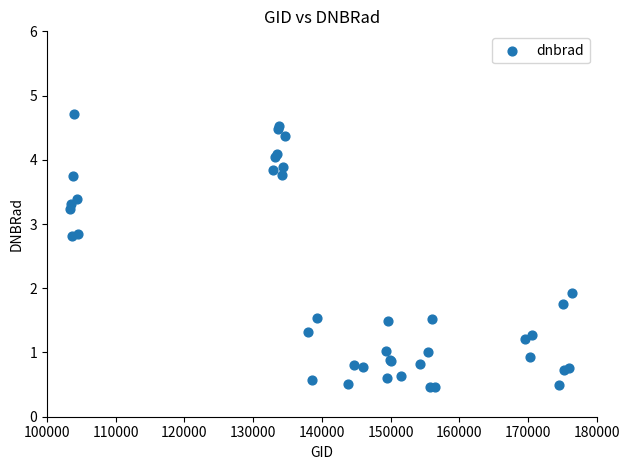

What Y value in the scatter plot is closest to 2?

1.9